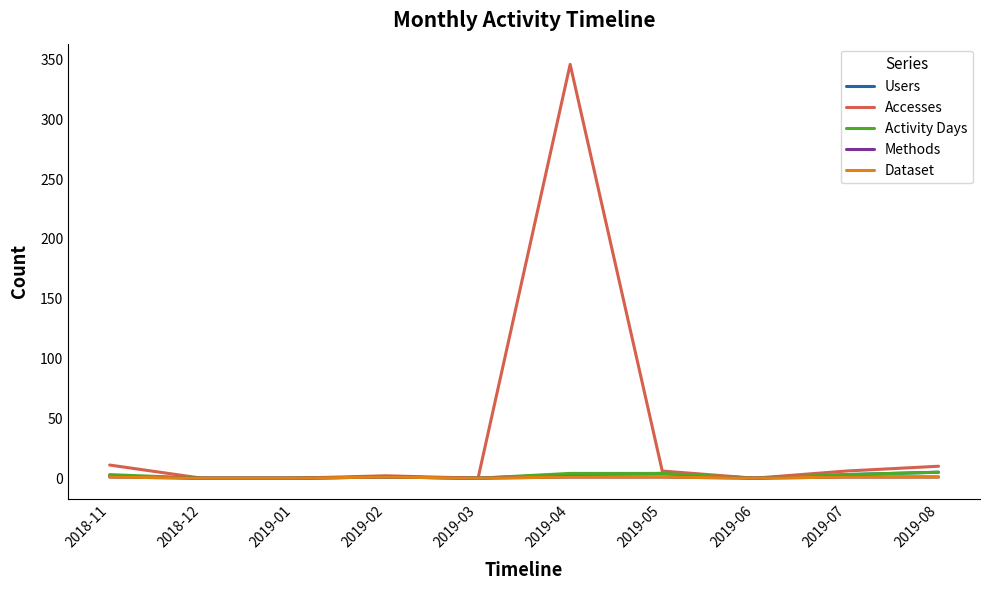

At which category is the sum across all series the highest?

2019-04